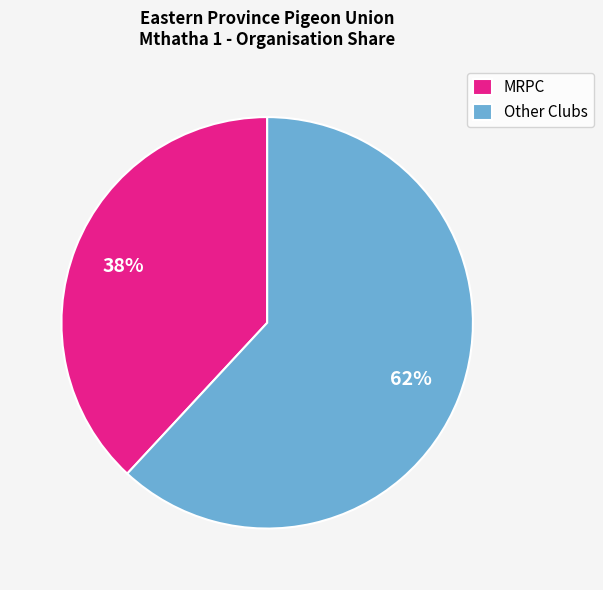

Between MRPC and Other Clubs, which is larger?

Other Clubs